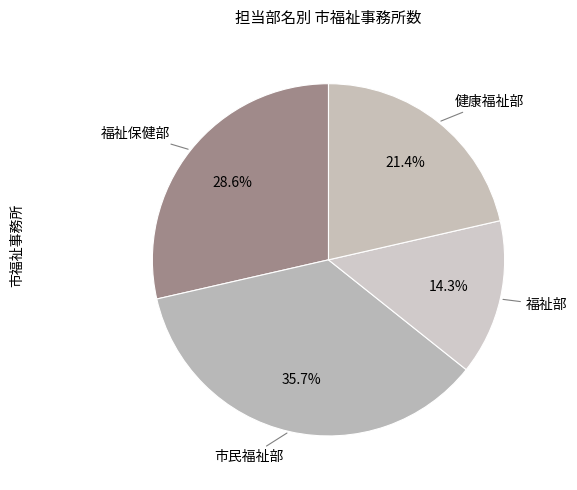

Which slice is the smallest?

福祉部